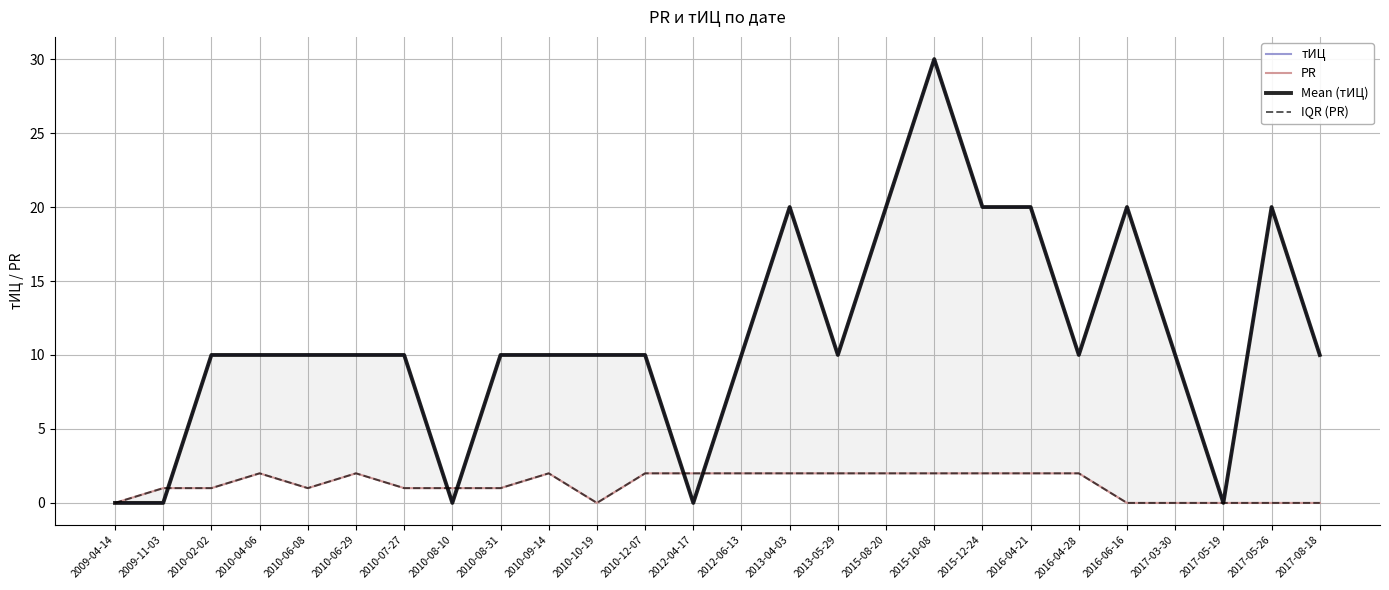

True or false: Mean (тИЦ) has a value of 14 at 2010-02-02.

False